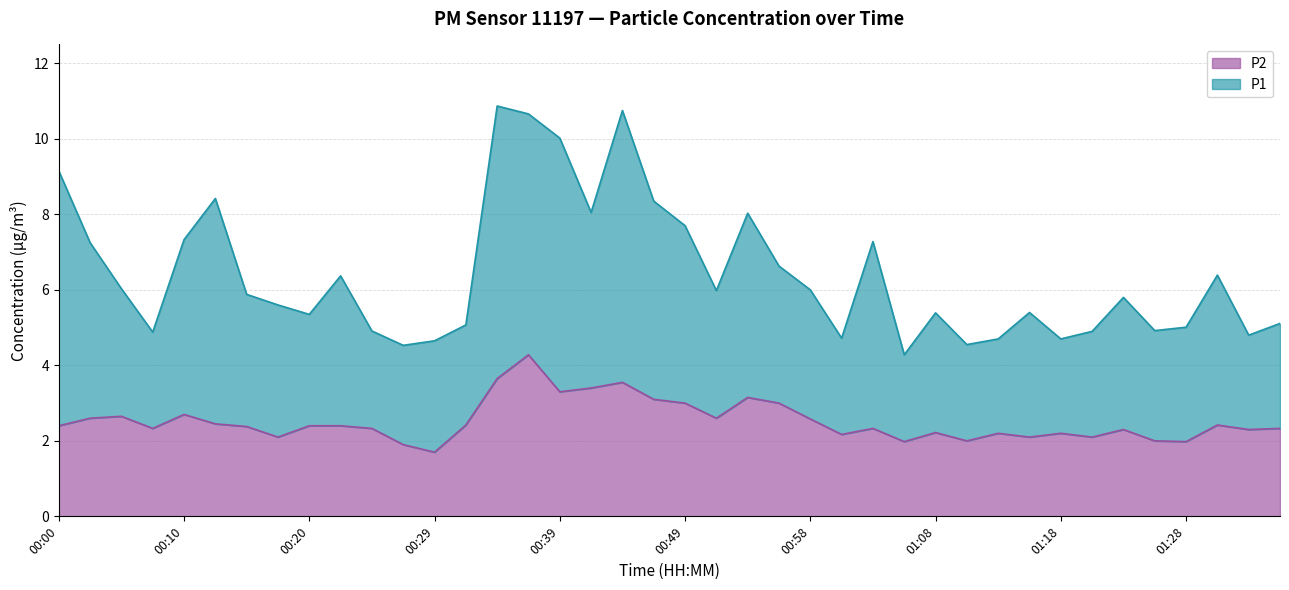

Does the chart display data point markers on the line(s)?

No